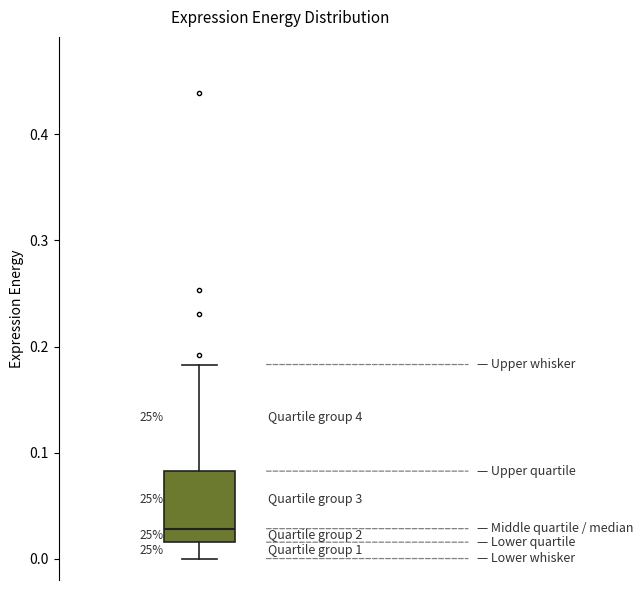

Read this box plot against the y-axis: the position of the median line, the range covered by the box, and the ends of both whiskers. The values are not printed on the chart, so give them approximately, as read against the axis.

median 0.03, box 0.02 to 0.08, whiskers 0.00 to 0.18